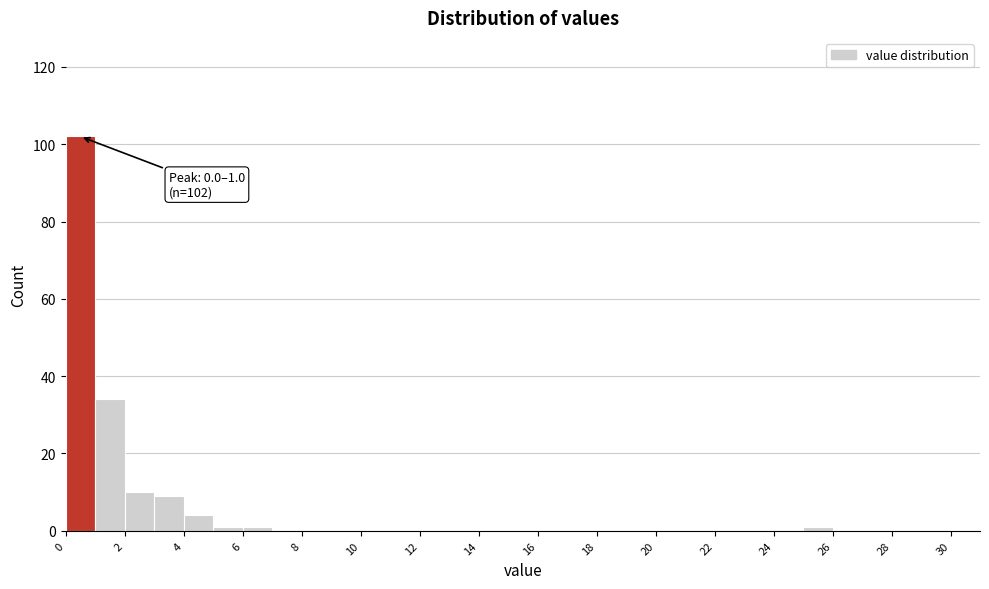

Over which range of the x-axis is the bar tallest?

0 to 1